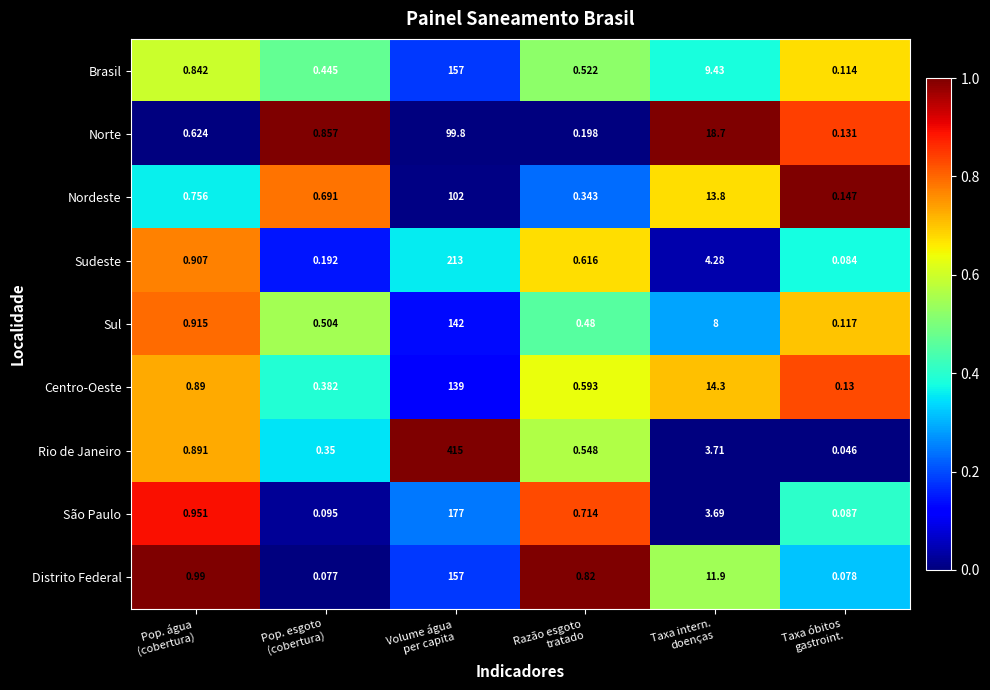

Which series has the largest total across all categories?

Rio de Janeiro